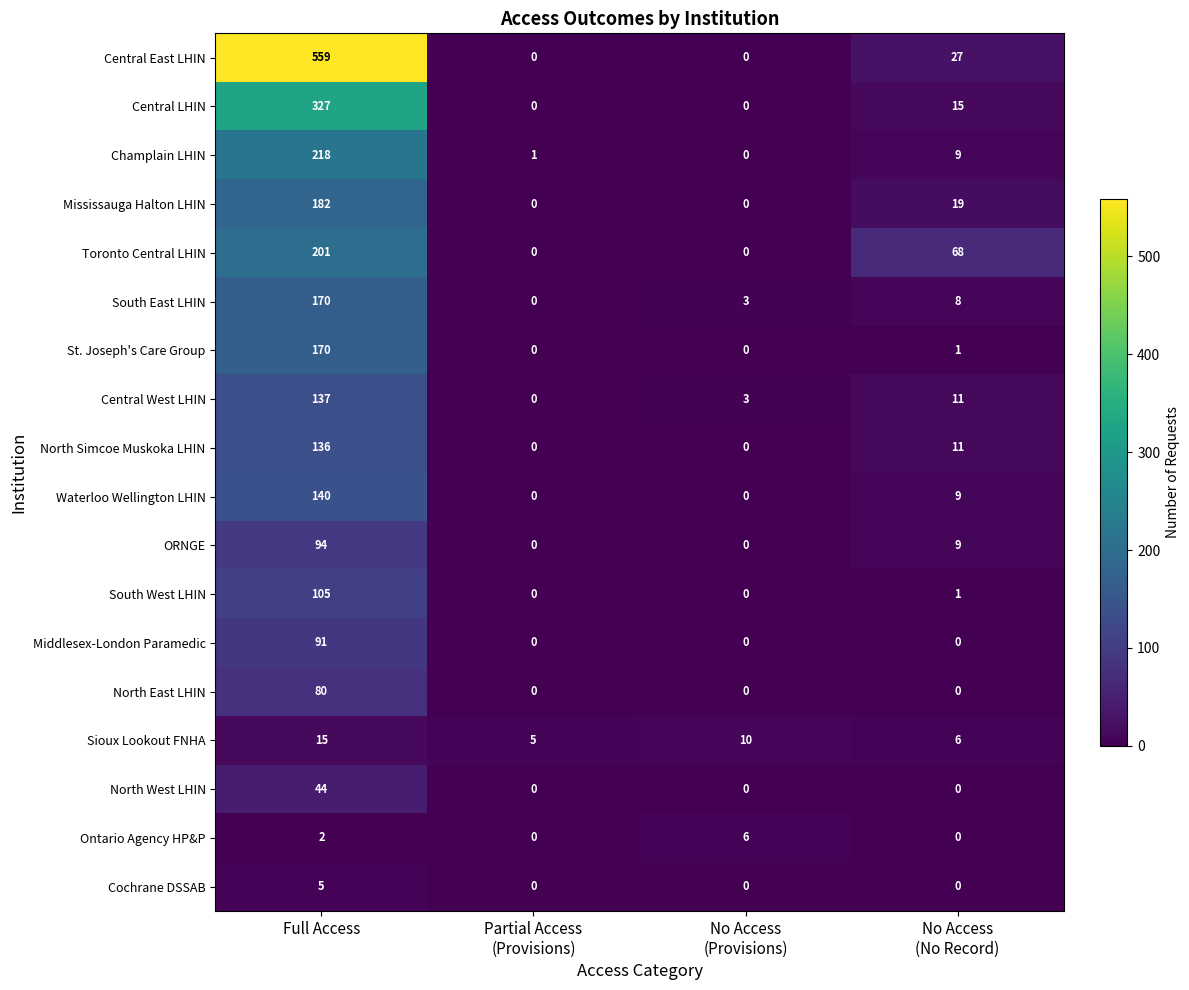

The value of South East LHIN at Full Access is 275. True or false?

False